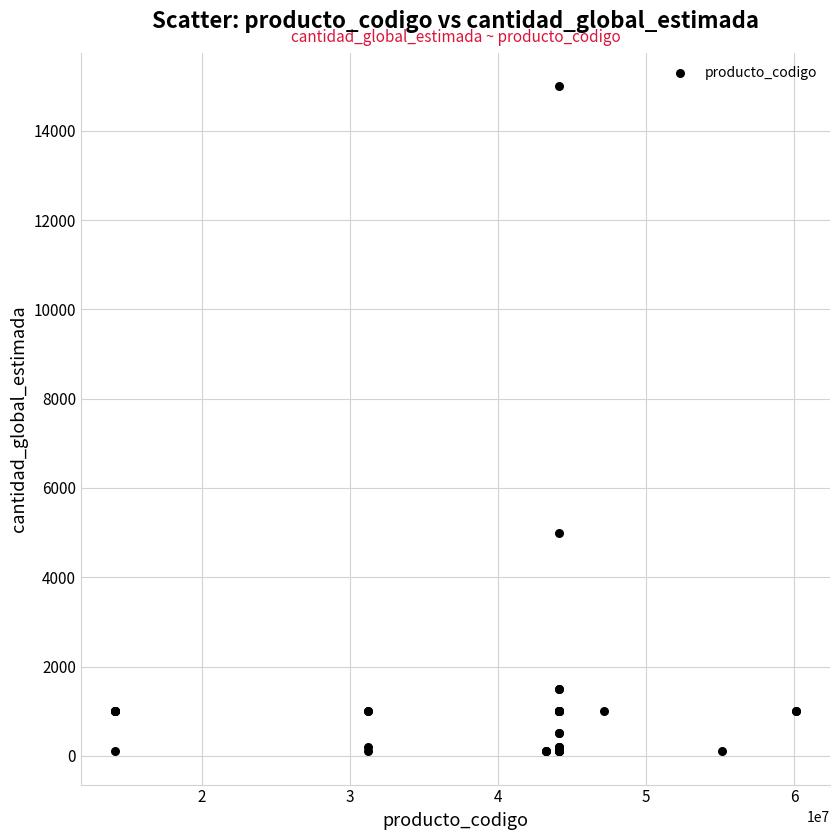

What Y value in the scatter plot is closest to 7550?

5000